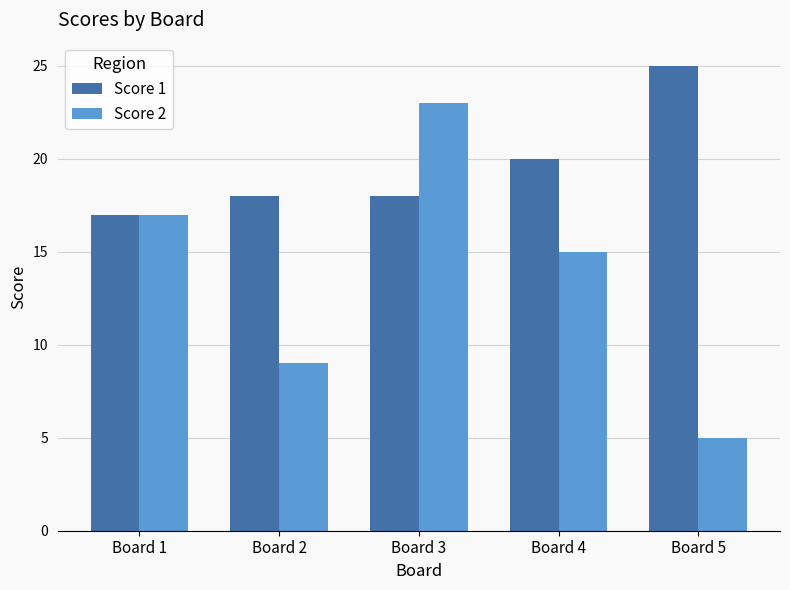

Between Board 4 and Board 5, which series saw the biggest shift?

Score 2